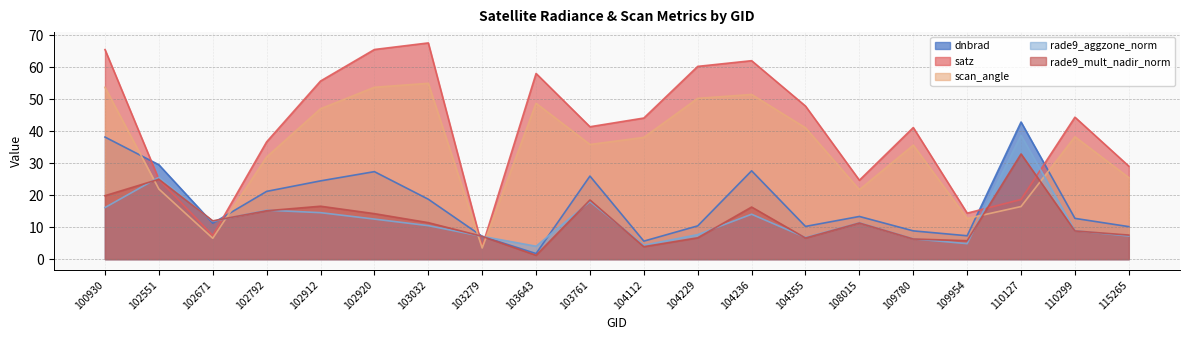

Is it true that dnbrad equals 37.7 at 102912?

False